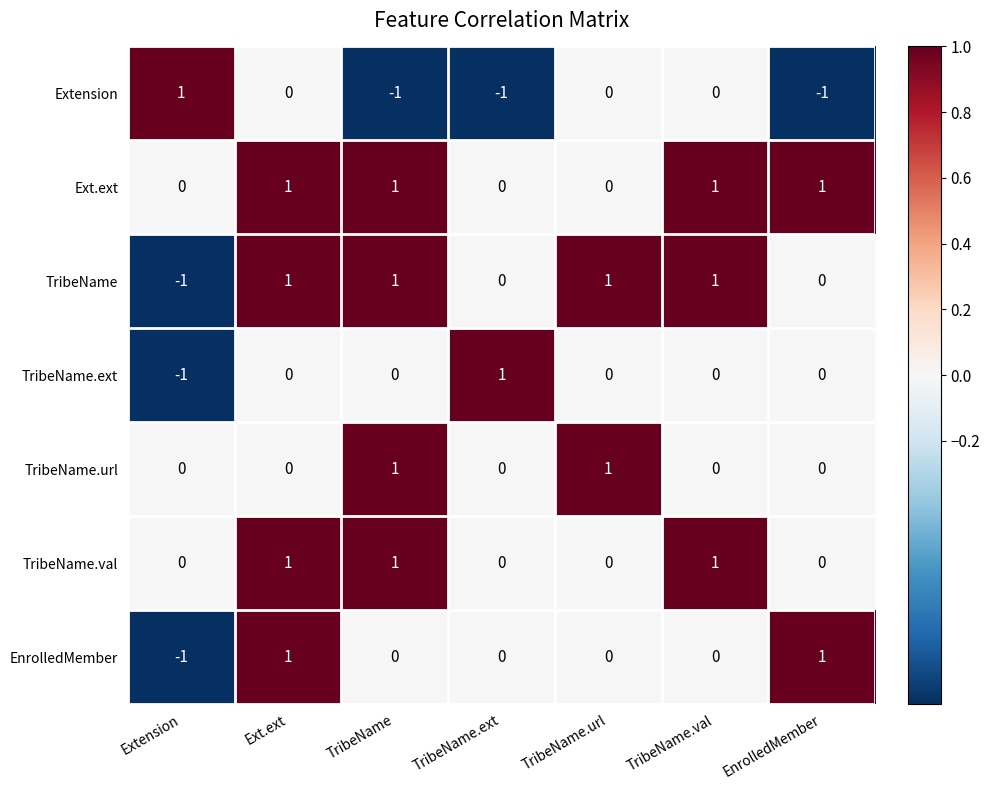

At which category is the sum across all series the highest?

Ext.ext